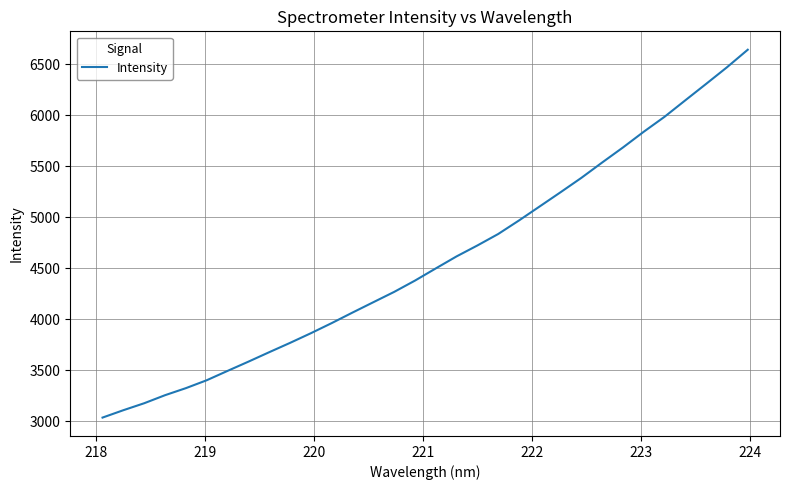

What is the smallest value displayed?

3035.4